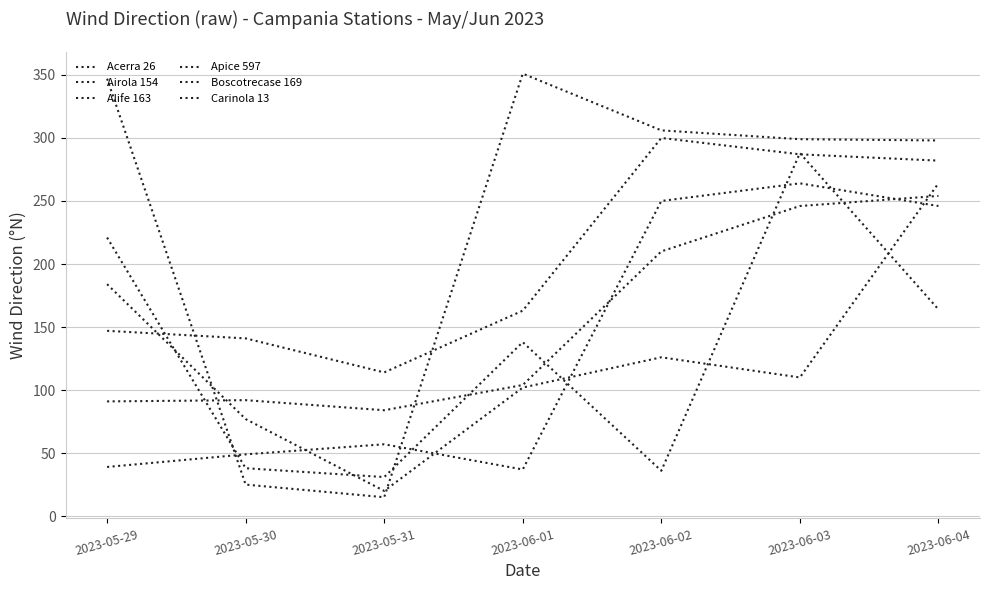

Reading right to left, list all the values displayed in this chart.

Acerra 26: 264	110	126	102	20	77	184
Airola 154: 282	287	300	163	114	141	147
Alife 163: 164	288	36	138	31	38	221
Apice 597: 254	246	210	104	84	92	91
Boscotrecase 169: 298	299	306	351	15	25	347
Carinola 13: 246	264	250	37	57	49	39